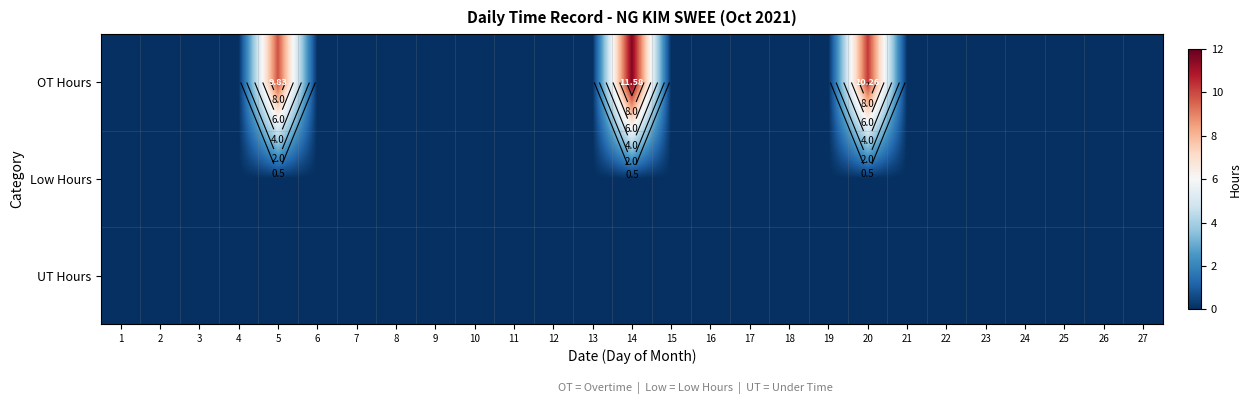

Which series has the largest total across all categories?

OT Hours